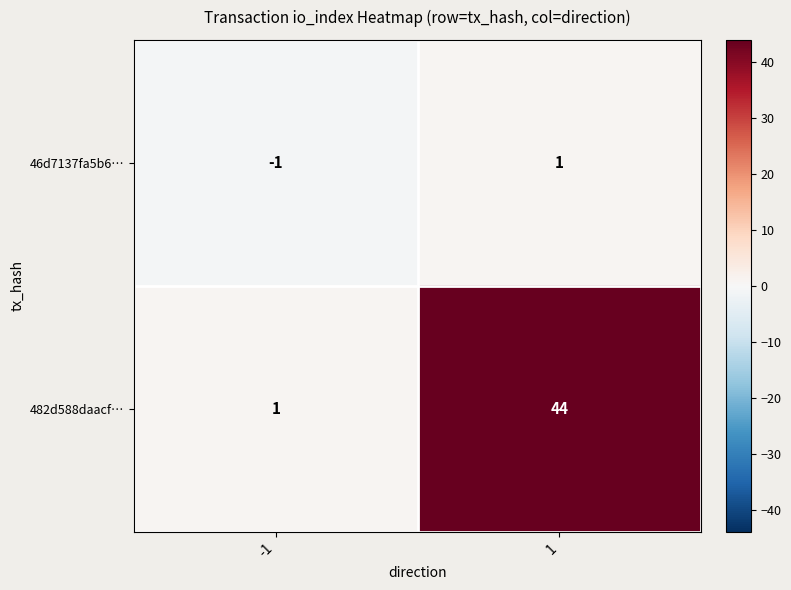

At how many categories does at least one series exceed 42?

1